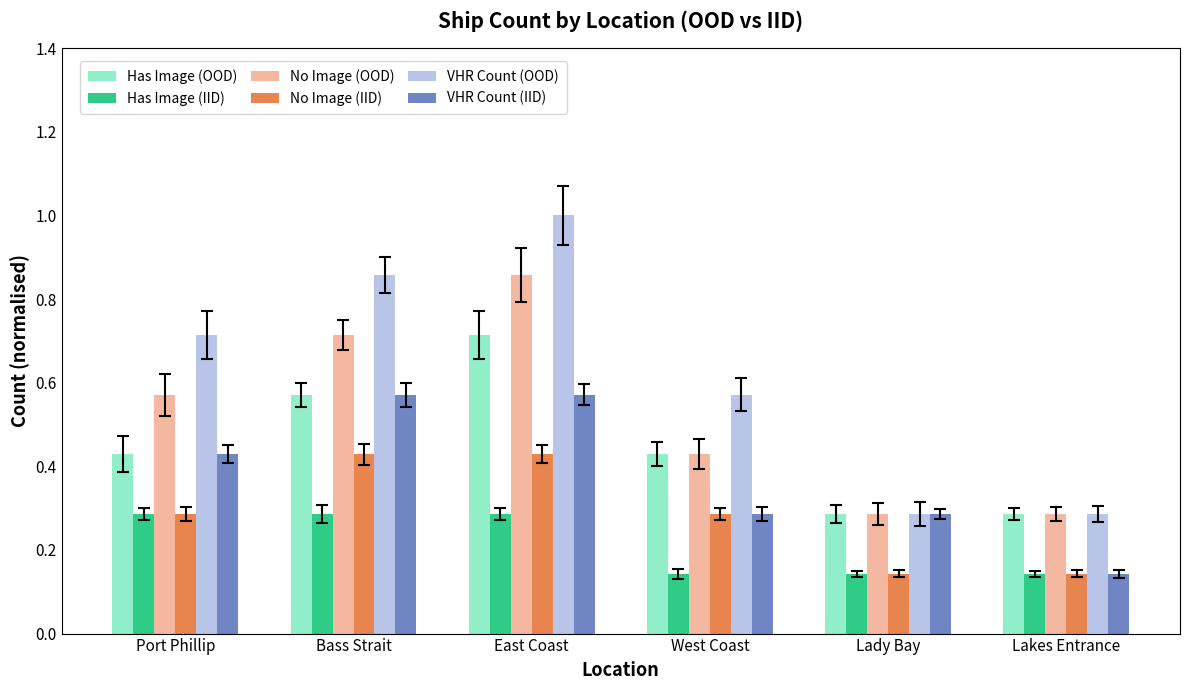

How many data points does each series have?

6